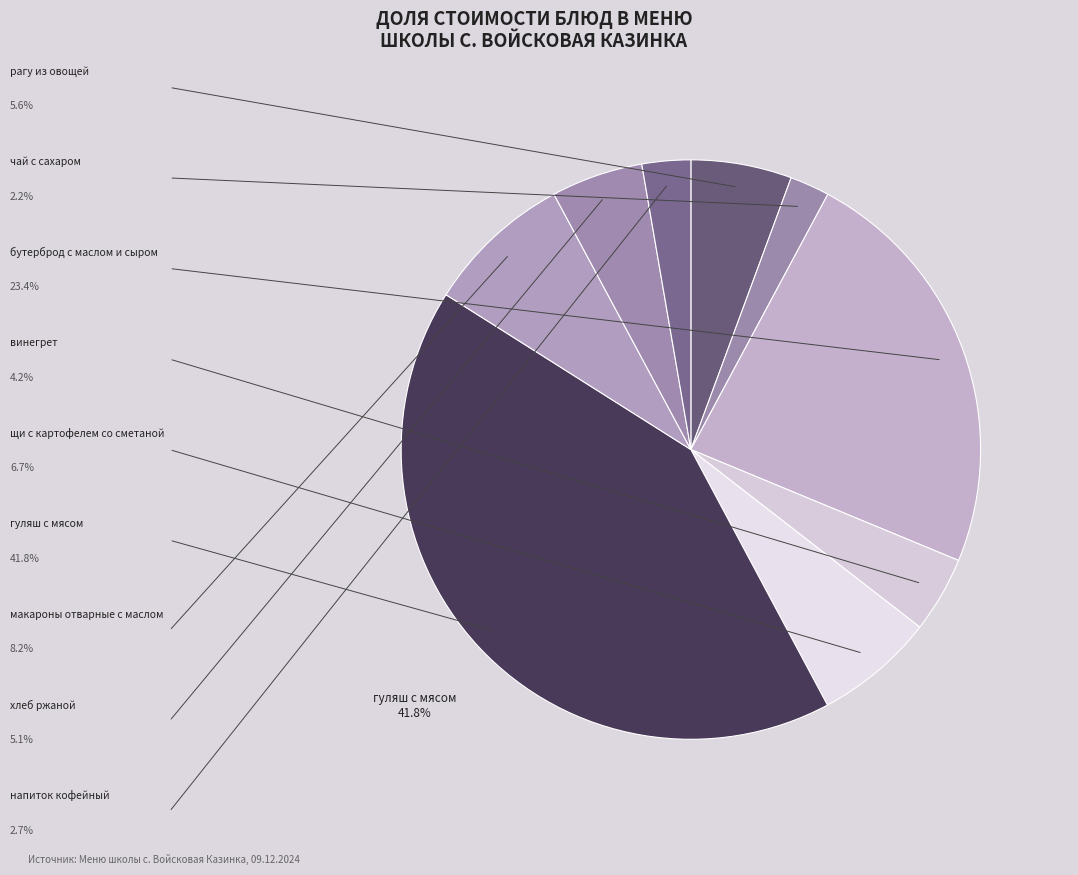

How many slices are in this pie chart?

9